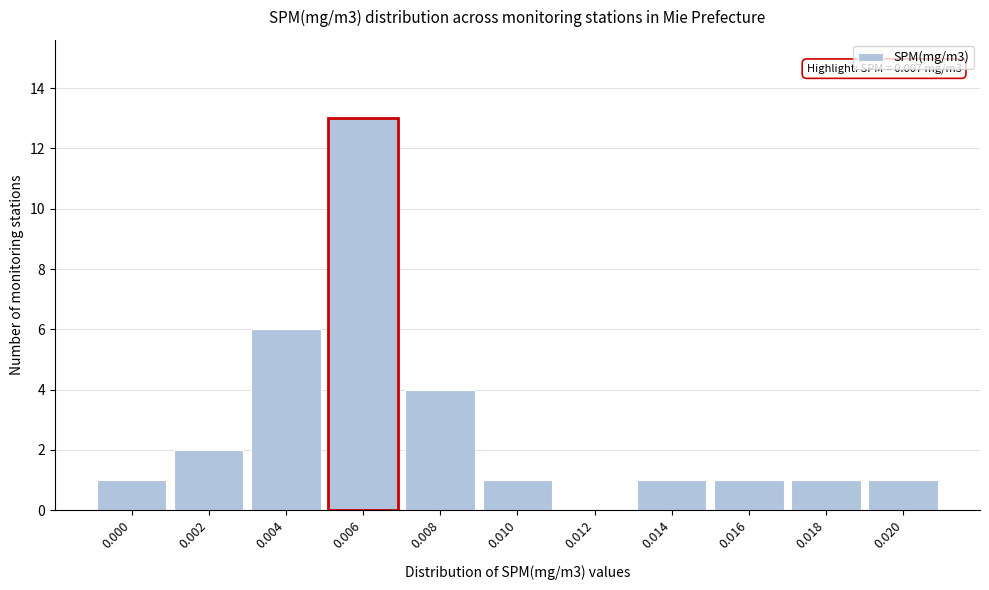

Reading right to left, what are all the values shown in this chart?

0.020=1	0.018=1	0.016=1	0.014=1	0.012=0	0.010=1	0.008=4	0.006=13	0.004=6	0.002=2	0.000=1